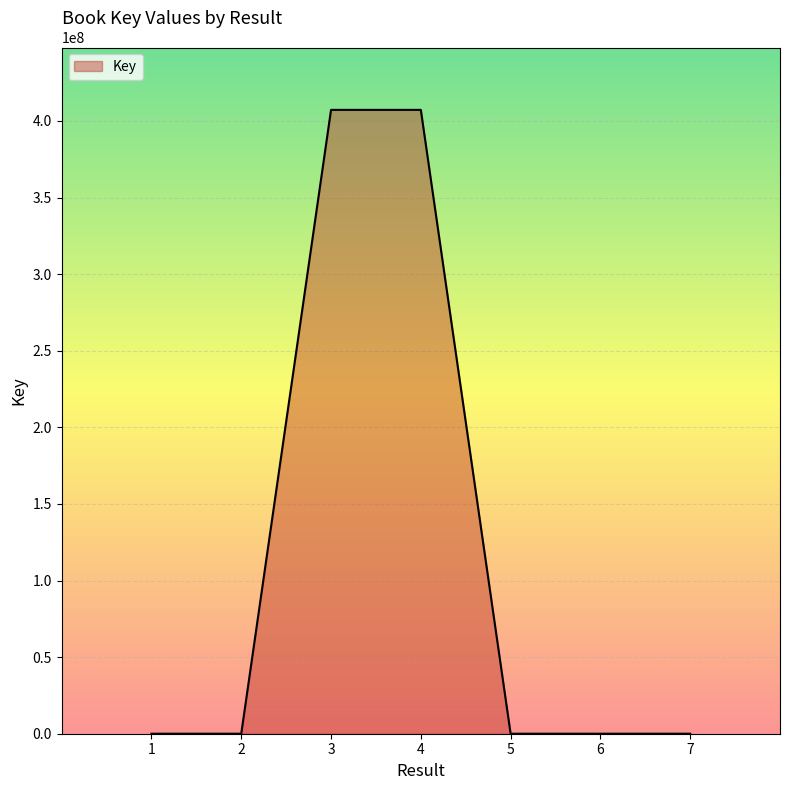

What is the average value?

116345434